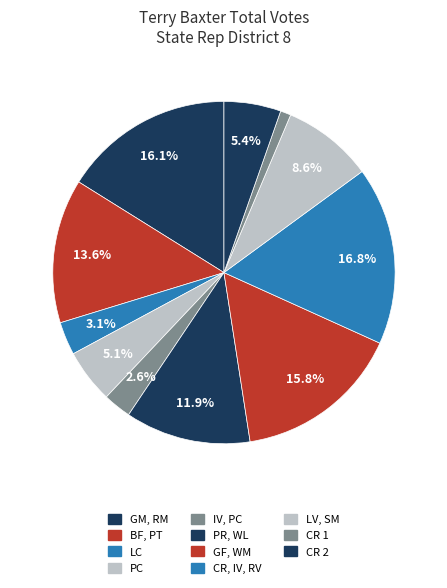

To the nearest percent, what is the combined percentage of LC and LV, SM?

12%